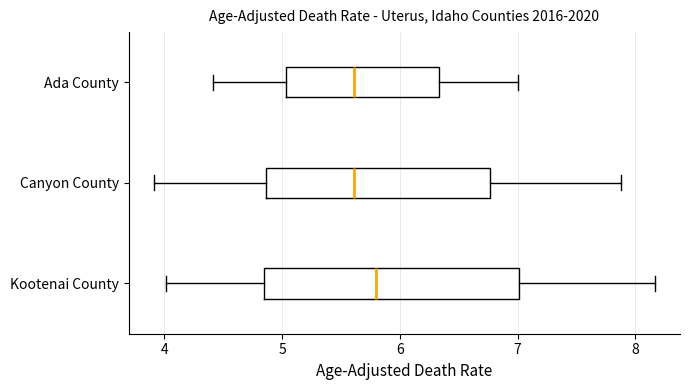

Reading bottom to top, transcribe this box plot: for each box, give where its median line is, the range the box spans, and where its two whiskers end, as read against the x-axis. The values are not printed on the chart, so give them approximately, as read against the axis.

Kootenai County: median 5.8, box 4.8 to 7.0, whiskers 4.0 to 8.2
Canyon County: median 5.6, box 4.9 to 6.8, whiskers 3.9 to 7.9
Ada County: median 5.6, box 5.0 to 6.3, whiskers 4.4 to 7.0